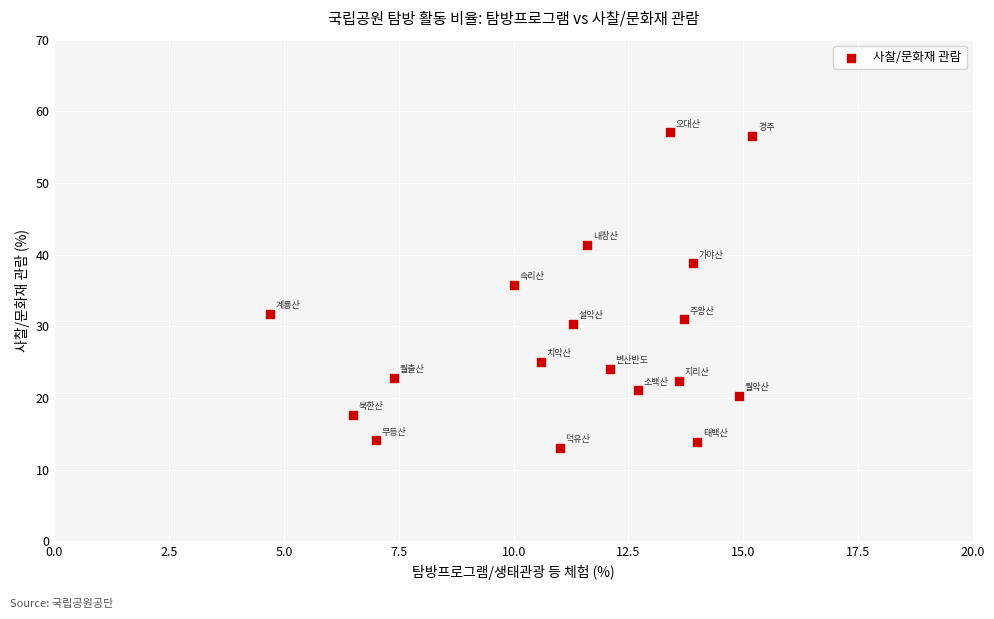

What Y value in the scatter plot is closest to 35?

35.8